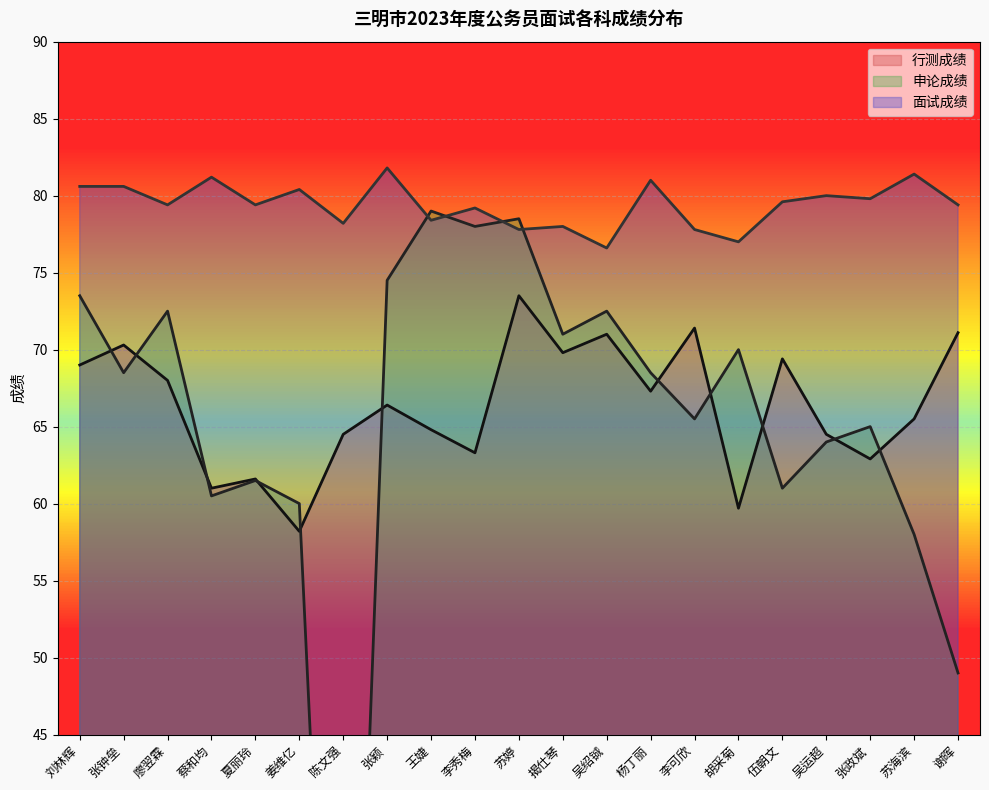

After their last crossing, which series has the higher values: 申论成绩 or 行测成绩?

行测成绩